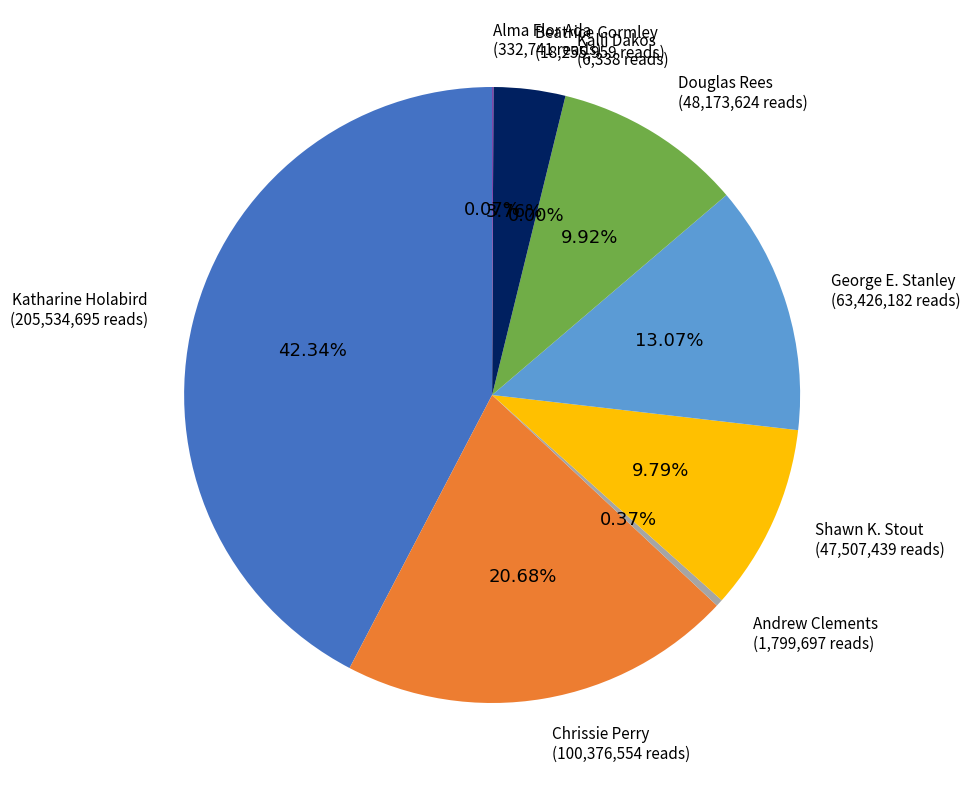

Is there a majority slice in this chart?

No